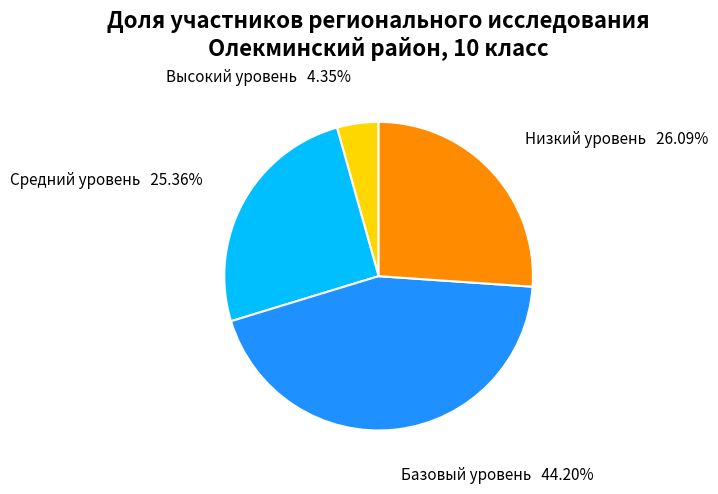

Between Базовый уровень and Средний уровень, which is larger?

Базовый уровень